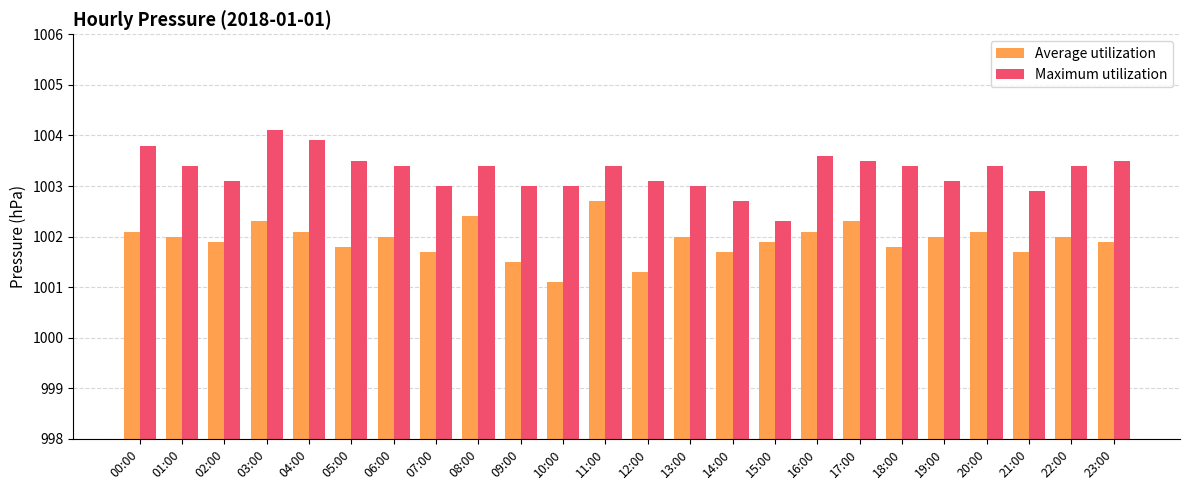

Rank the series at 00:00 from lowest to highest value.

Average utilization, Maximum utilization